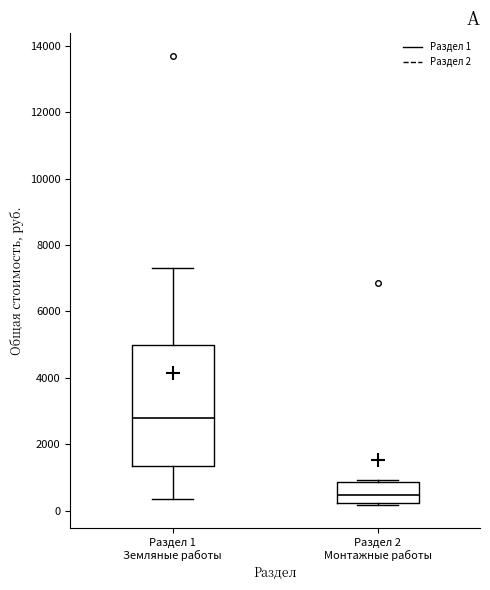

Where is the upper edge of the box for Раздел 2 Монтажные работы on the y-axis? The values are not printed on the chart, so give them approximately, as read against the axis.

800